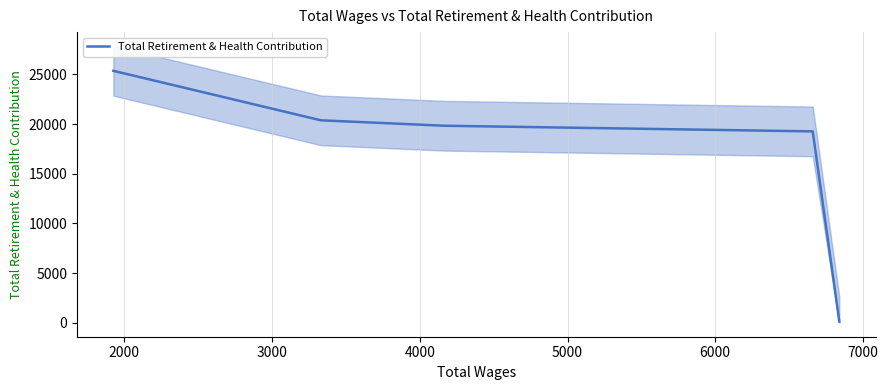

Reading left to right, what are all the values shown in this chart?

25356	20377	19830	19262	128